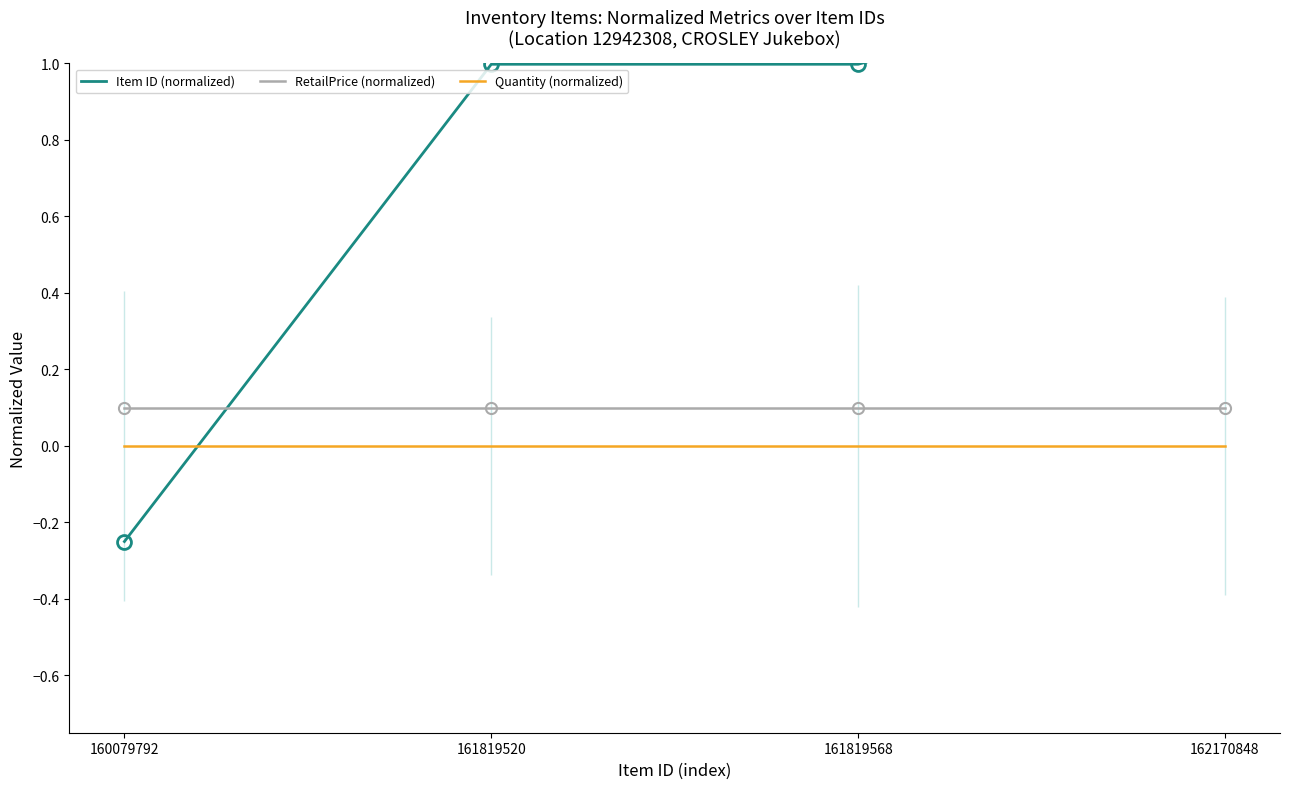

At 161819568, list the series in order from smallest to largest.

Quantity (normalized), RetailPrice (normalized), Item ID (normalized)